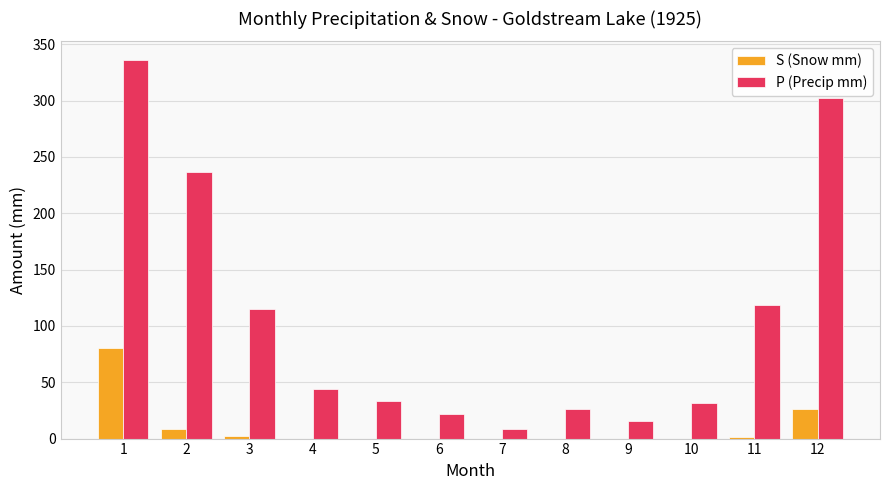

What is the highest value of the S (Snow mm) series?

80.0